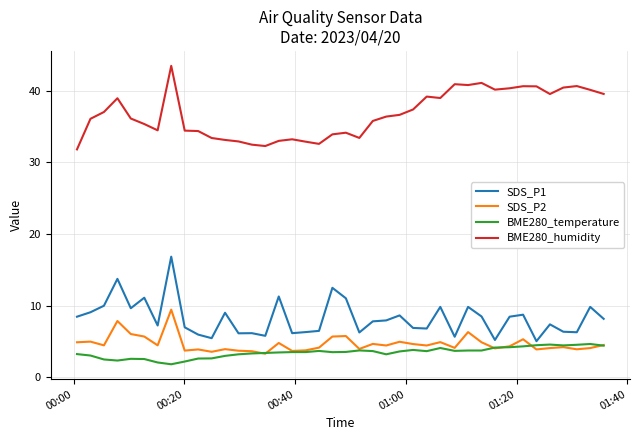

What is the greatest value displayed?

43.5